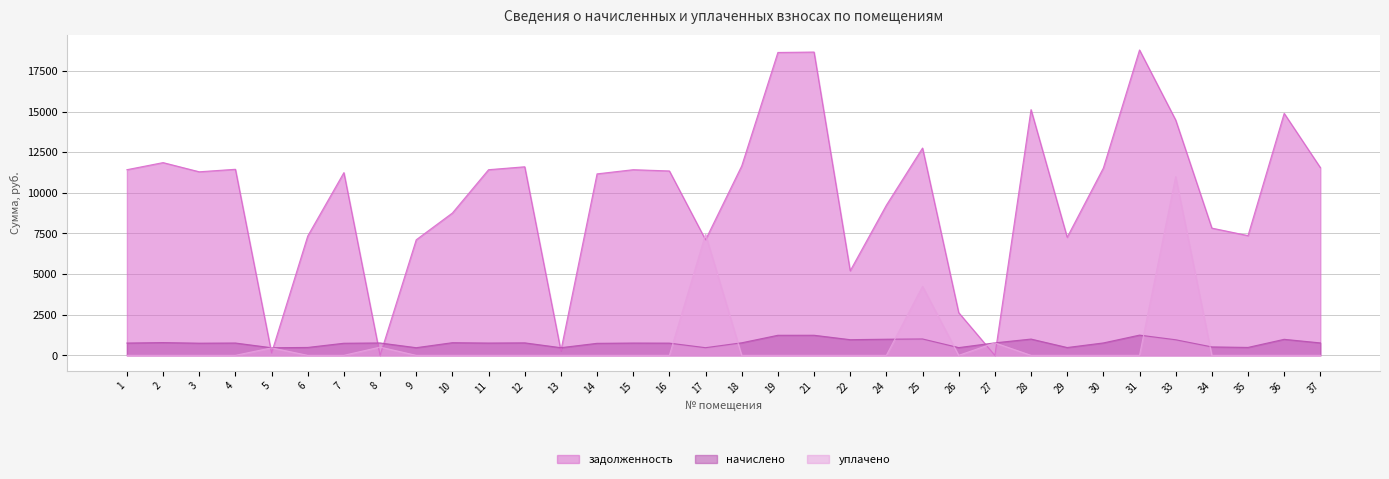

At how many categories does at least one series exceed 1956?

30